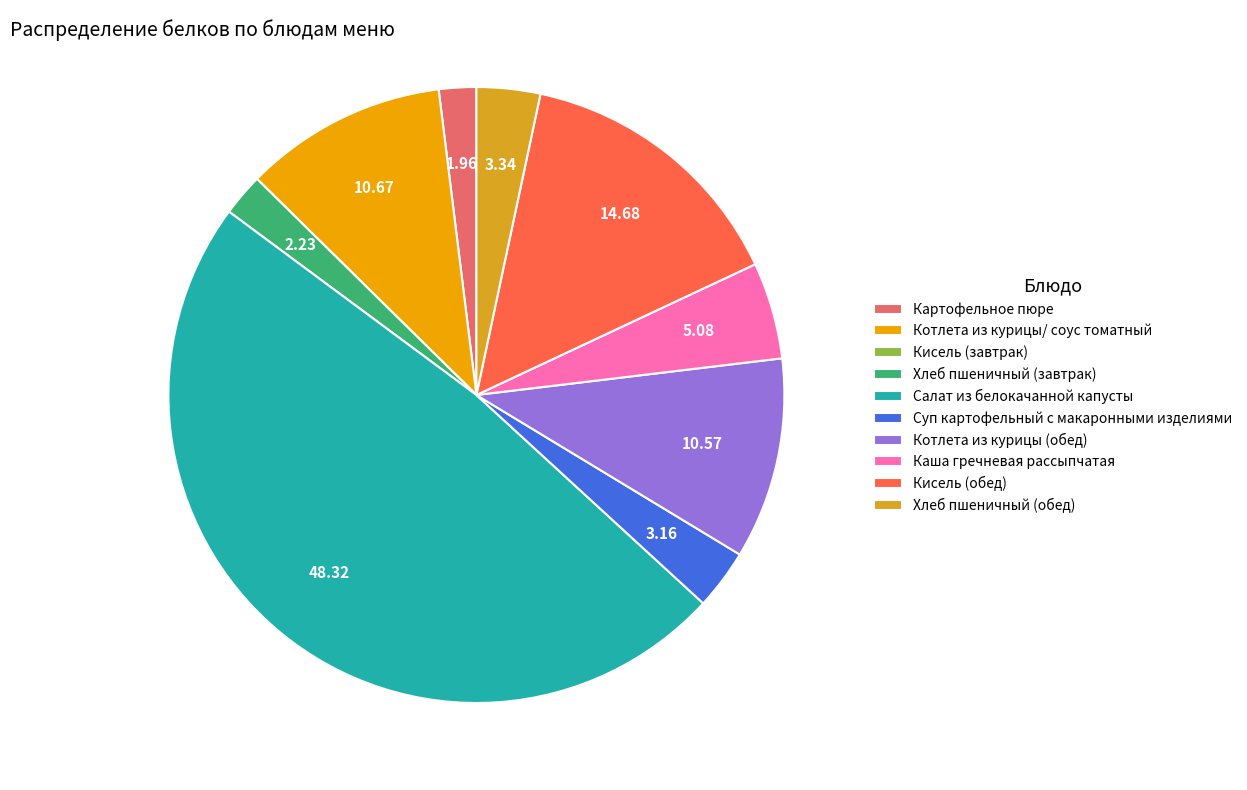

To the nearest percent, what percentage of the pie is Кисель (обед)?

15%